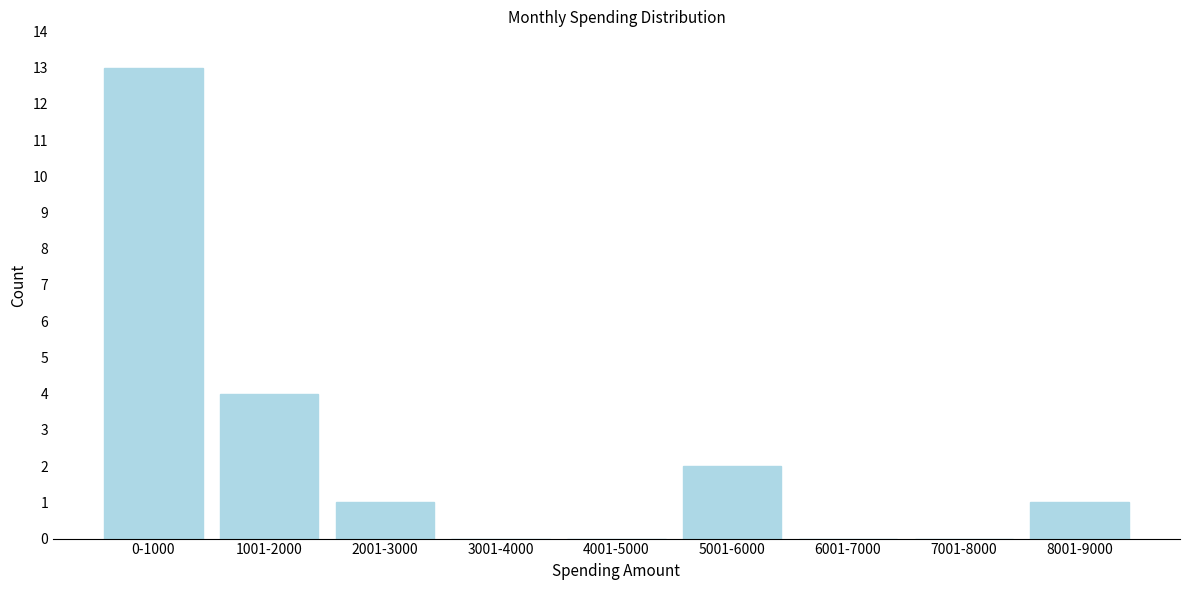

Reading left to right, extract all data points from this chart.

0-1000=13	1001-2000=4	2001-3000=1	3001-4000=0	4001-5000=0	5001-6000=2	6001-7000=0	7001-8000=0	8001-9000=1